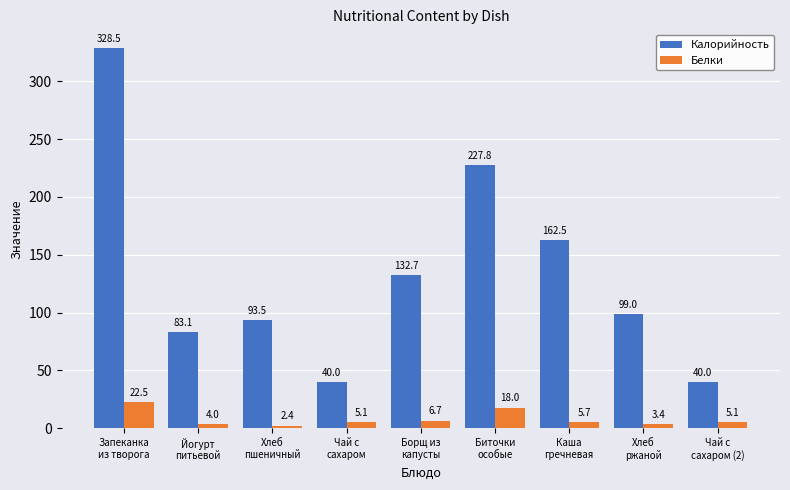

Reading right to left, extract all data points from this chart.

Калорийность: 40.0	99.0	162.5	227.8	132.7	40.0	93.5	83.1	328.5
Белки: 5.1	3.4	5.7	18.0	6.7	5.1	2.4	4.0	22.5